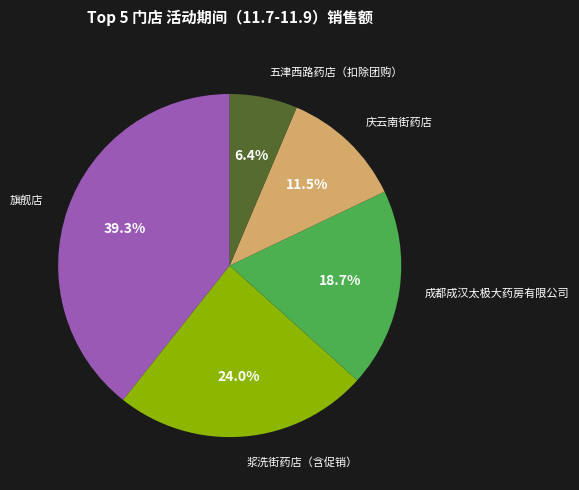

Does any single category account for the majority?

No